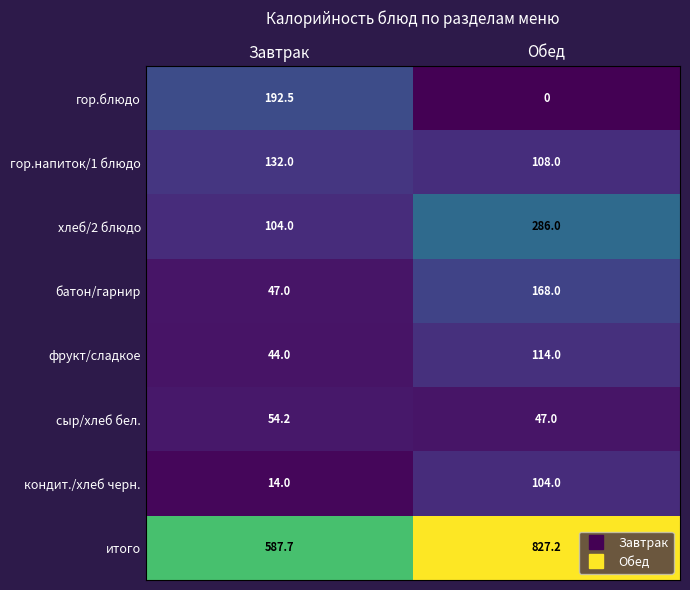

At which category does the chart reach its minimum across all series?

Обед